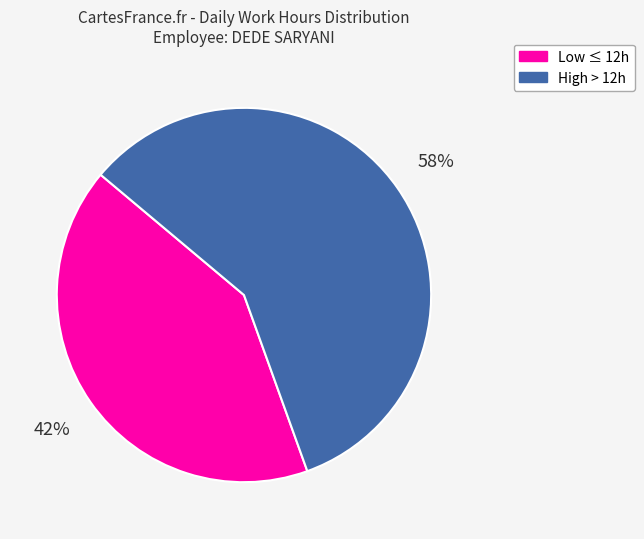

Is there any slice that represents more than half of the pie?

Yes